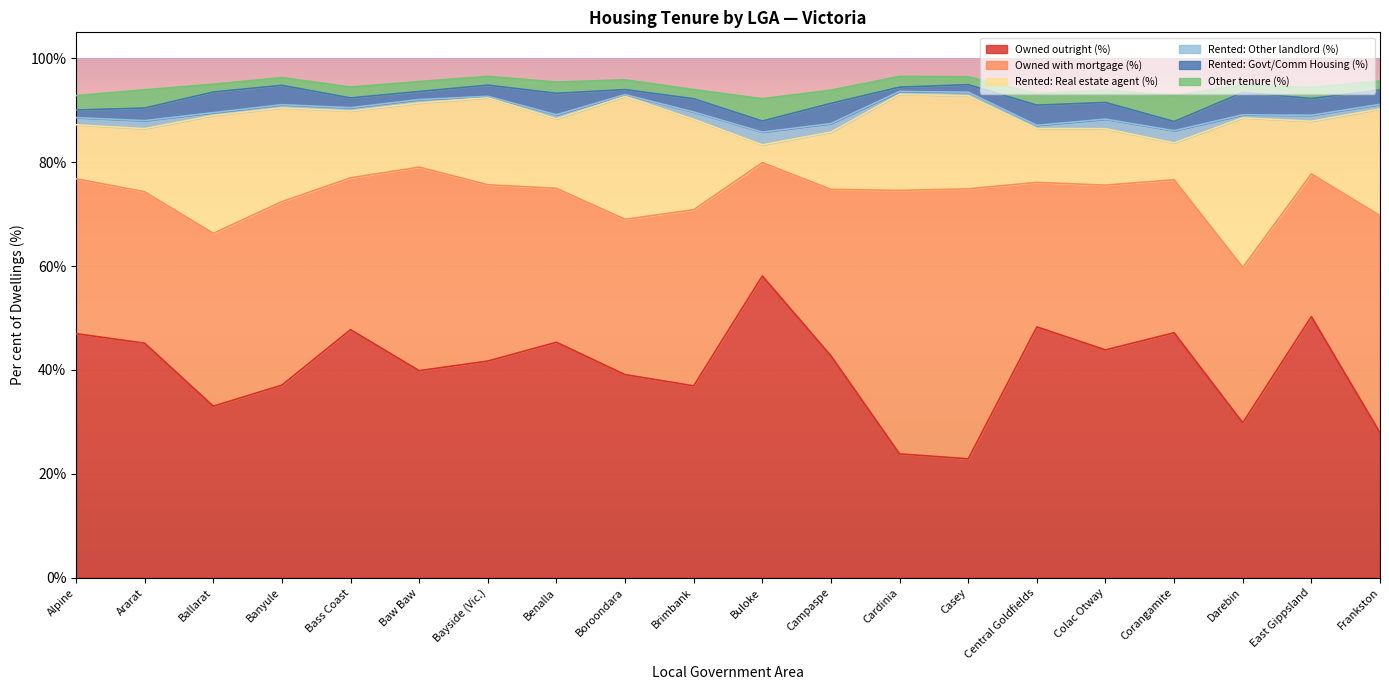

Which series has the largest total across all categories?

Owned outright (%)